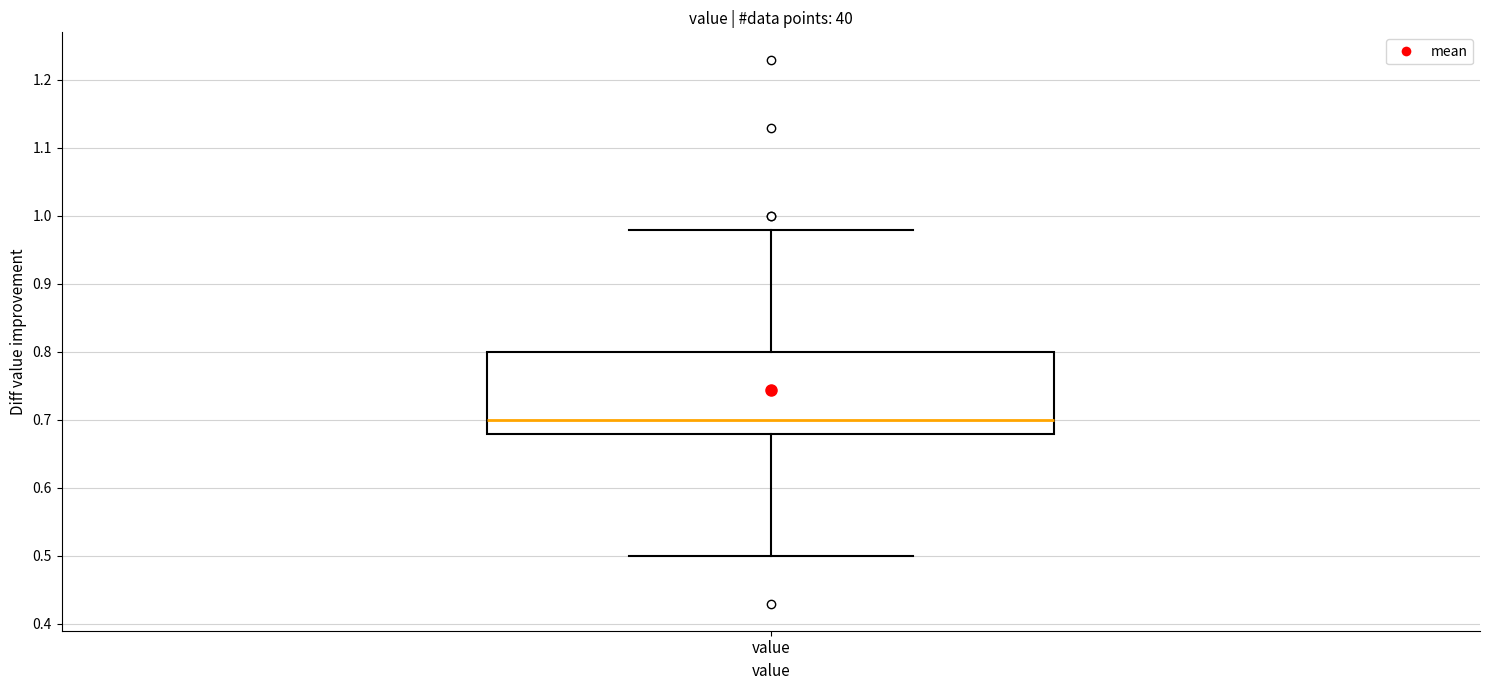

Where is the lower edge of the box for value on the y-axis? The values are not printed on the chart, so give them approximately, as read against the axis.

0.68